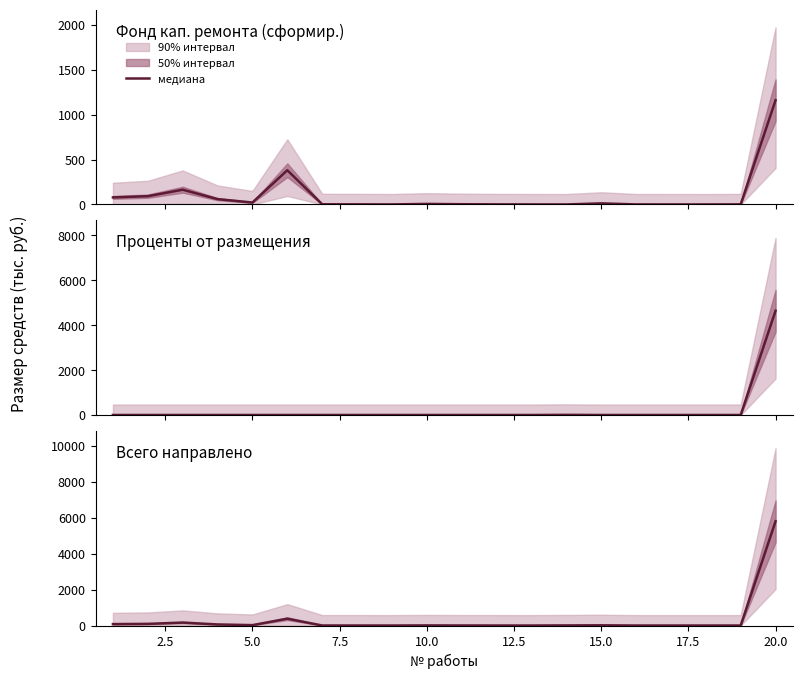

True or false: the data shows 0.6 at 20.0.

False